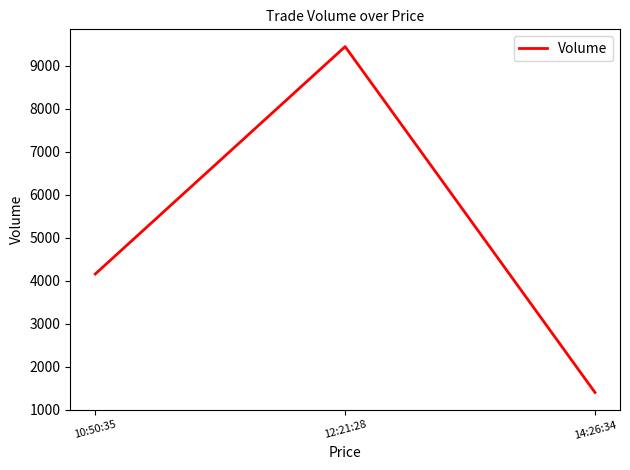

What value does the data have at 12:21:28?

9444